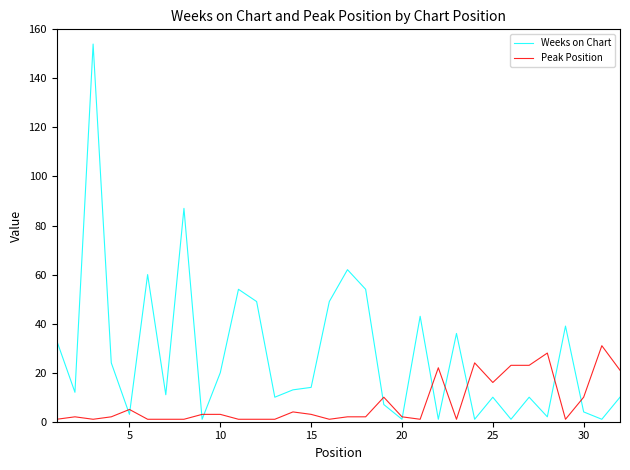

At how many categories does at least one series exceed 45?

8